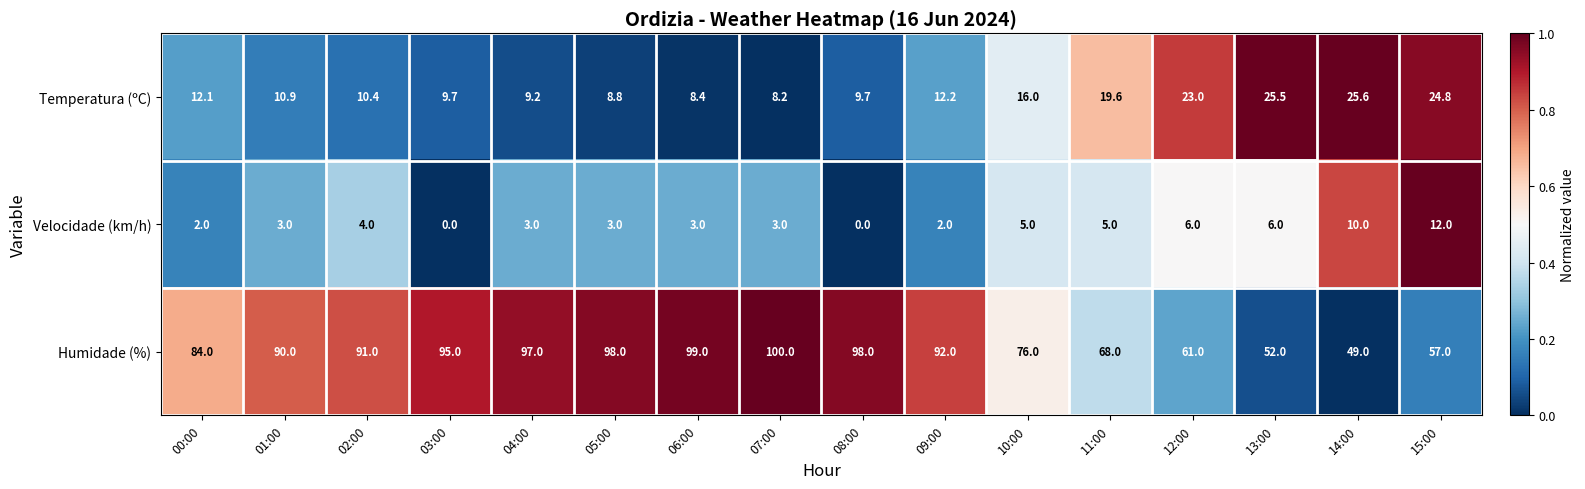

What is the maximum value for Humidade (%)?

100.0